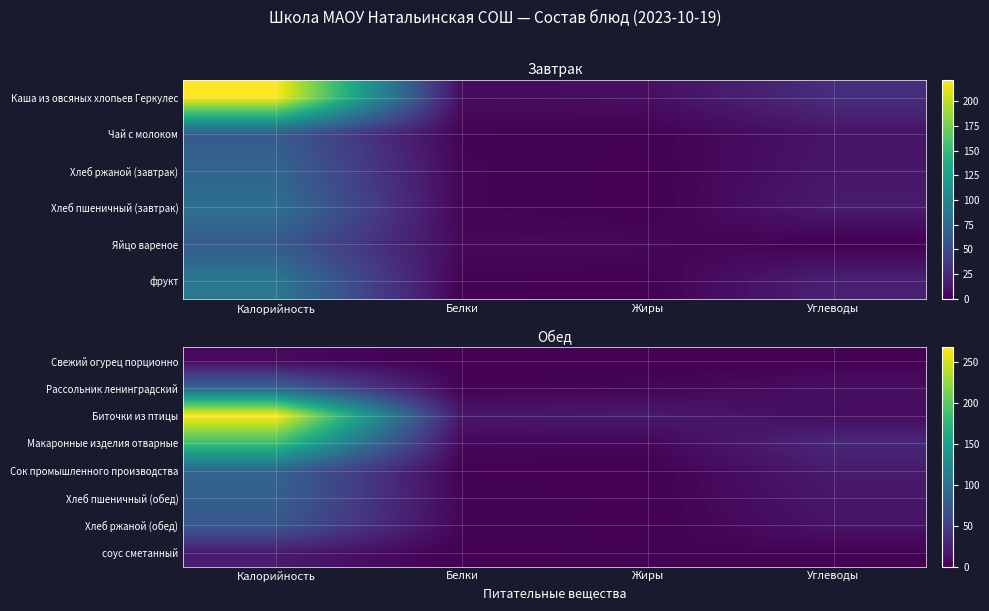

Which label corresponds to the smallest value in the chart?

Белки